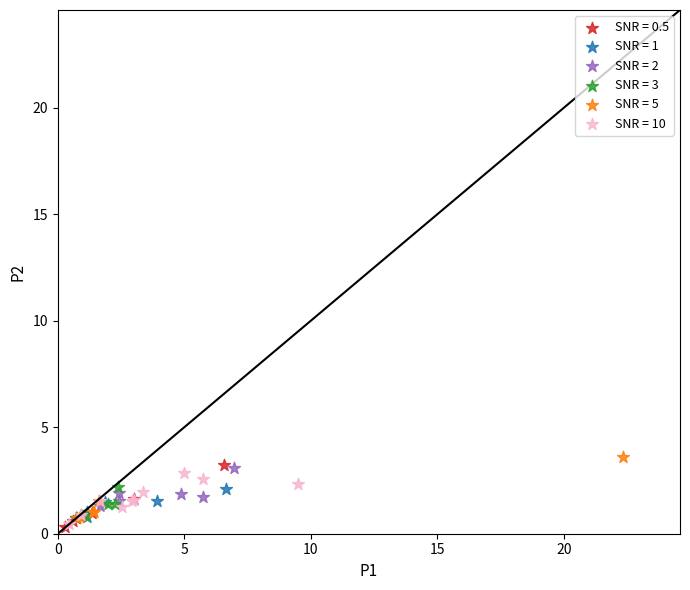

What are all the series names shown in the legend?

SNR = 0.5, SNR = 1, SNR = 2, SNR = 3, SNR = 5, SNR = 10